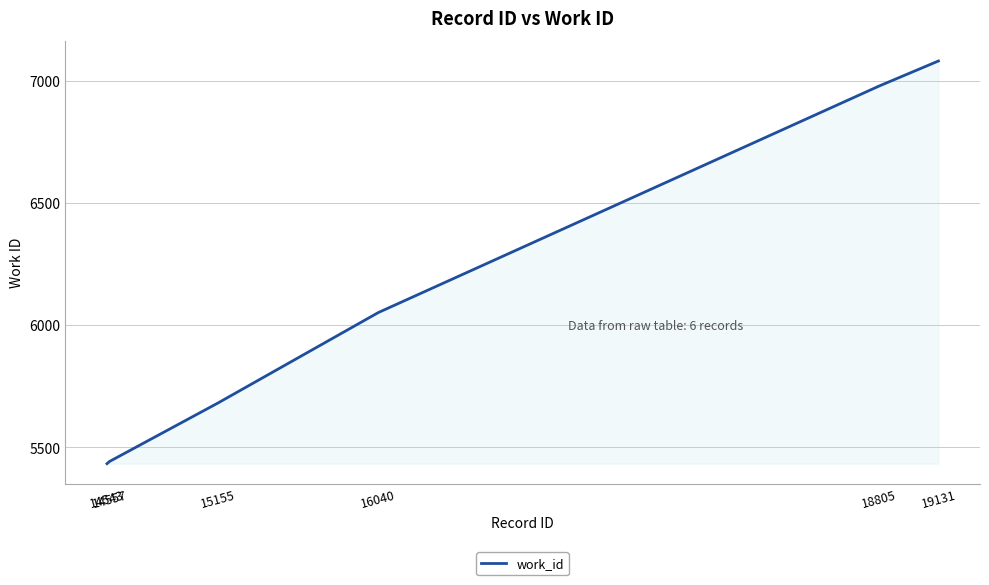

Is it true that the value at 18805 is 9261?

False